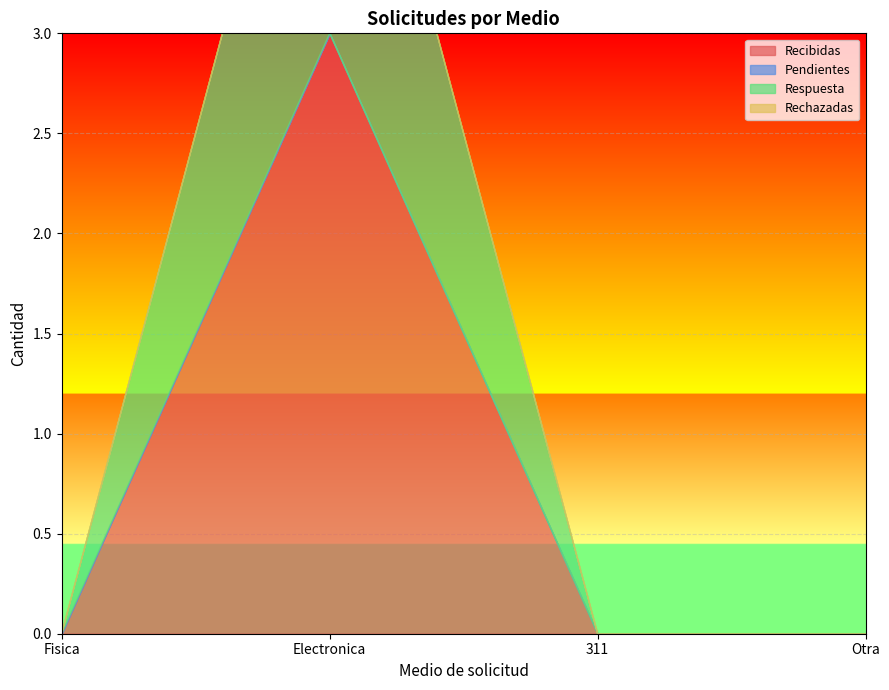

True or false: Pendientes has a value of 0 at Otra.

True